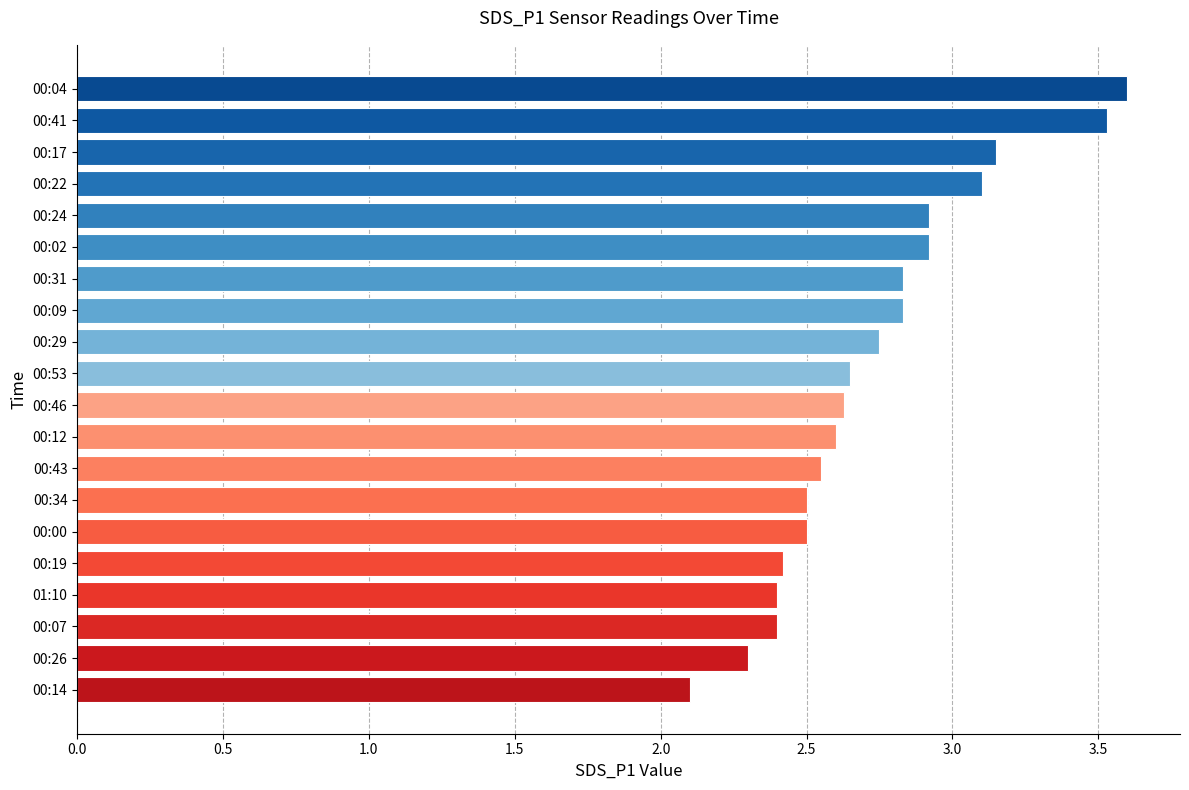

The chart shows a value of 2.8 at 00:31. True or false?

True